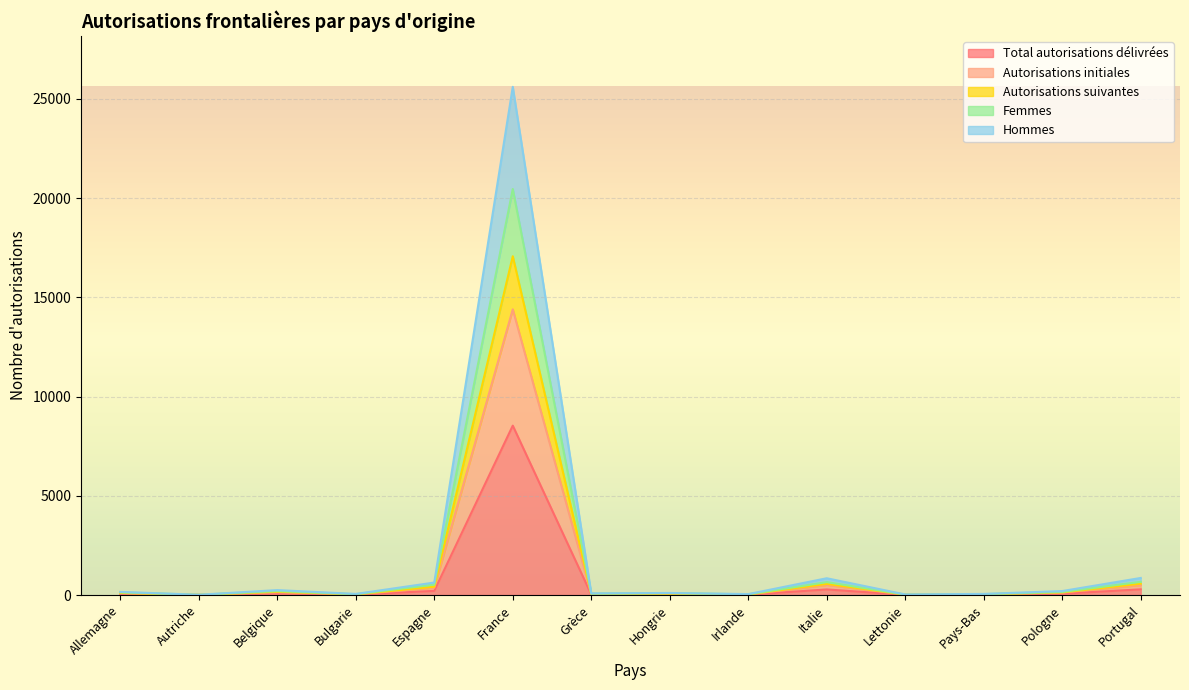

The Hommes series shows 25608 at France. True or false?

True